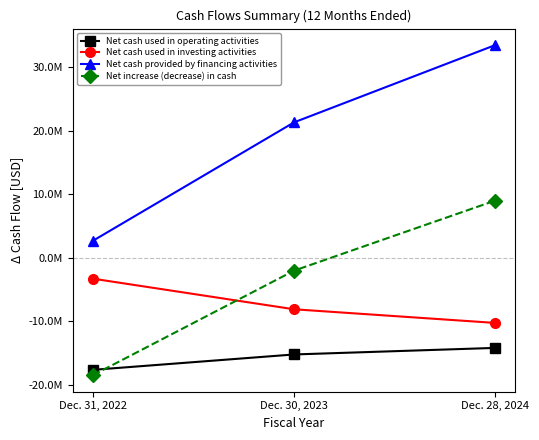

Is this an area chart (filled region under the line)?

No